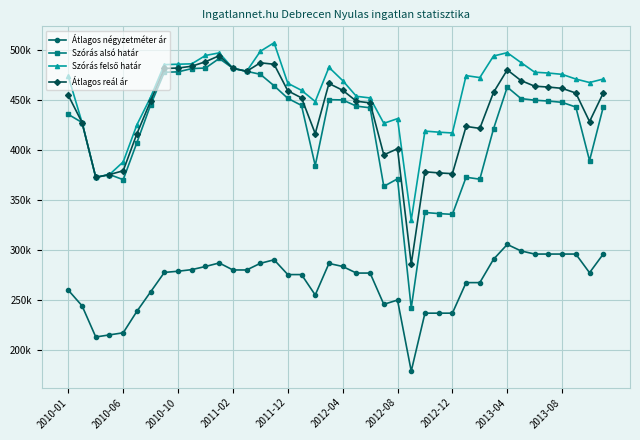

Which series has the largest range (max minus min)?

Szórás alsó határ